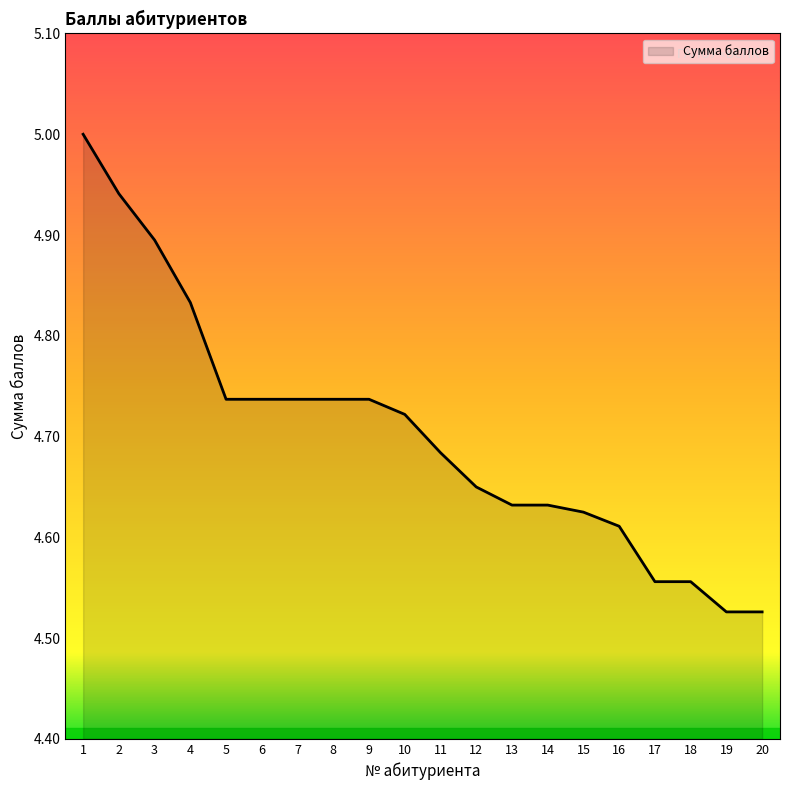

What is the maximum value shown in the chart?

5.0